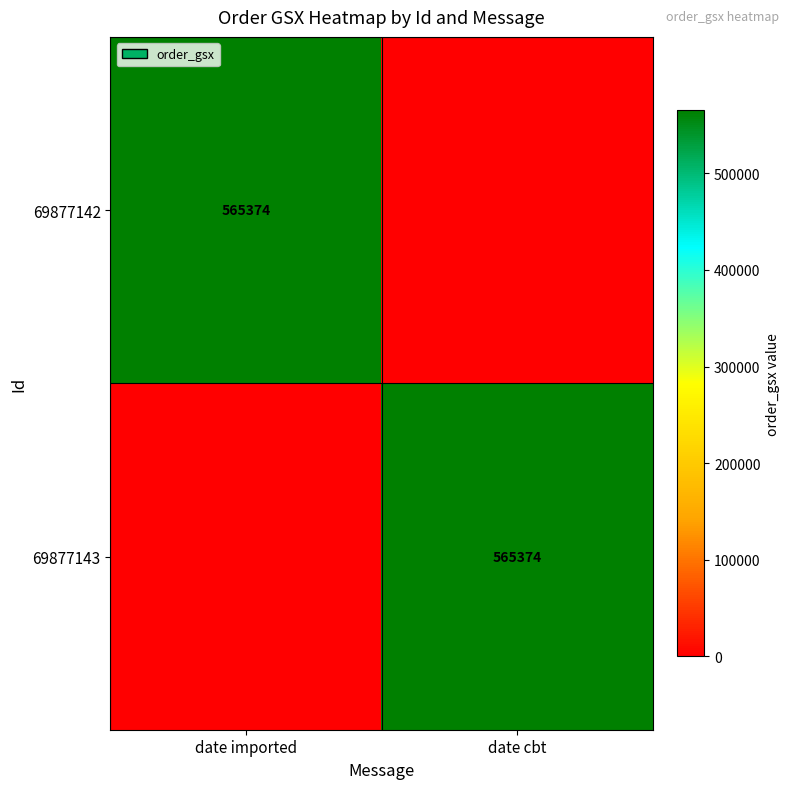

True or false: 69877143 has a value of 565374 at date cbt.

True